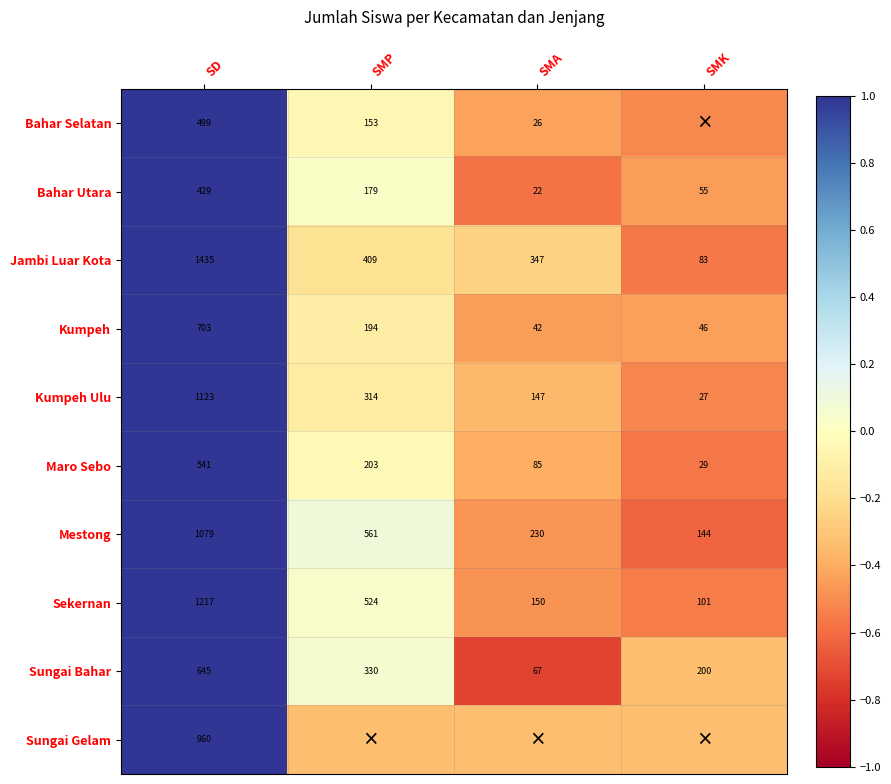

The value of Bahar Utara at SMP is 0.0. True or false?

False